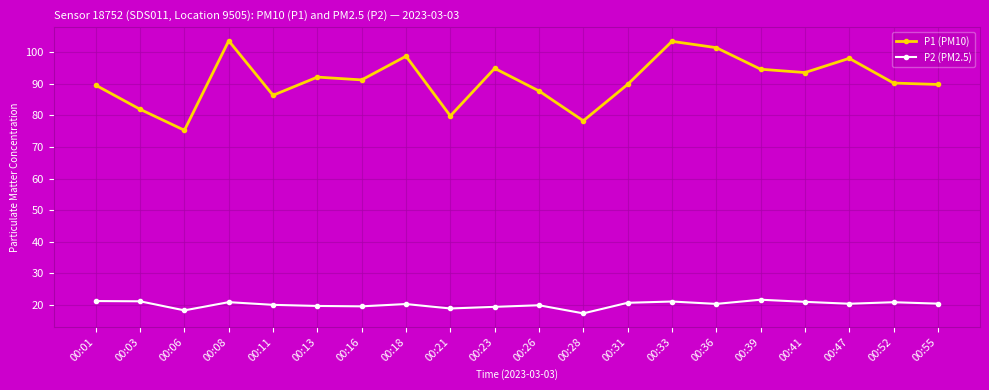

Rank the series by their maximum value, from lowest to highest.

P2 (PM2.5), P1 (PM10)